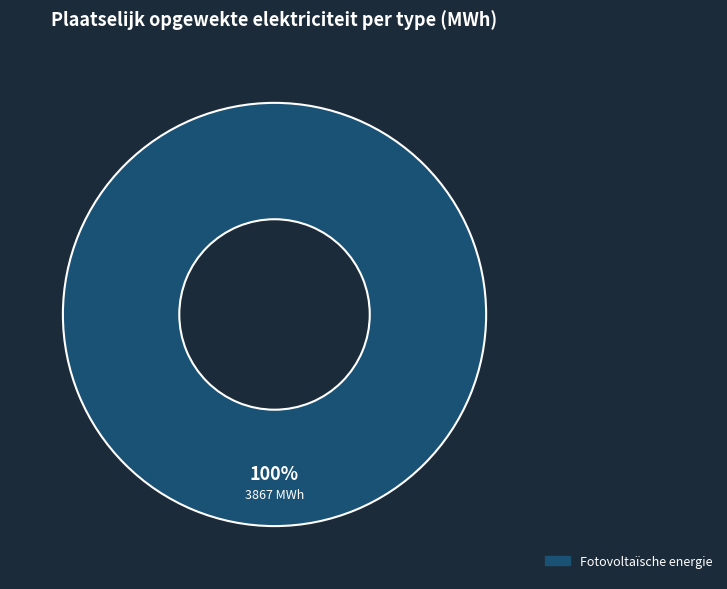

Is there any slice that represents more than half of the pie?

Yes